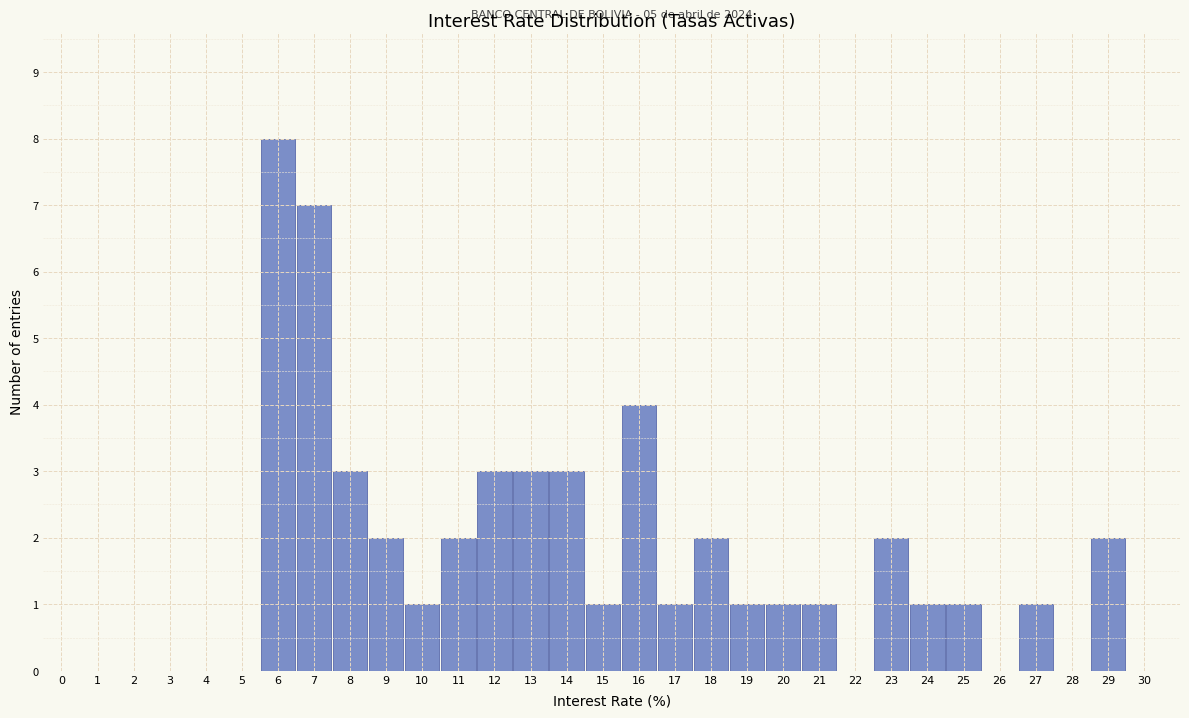

What is the sum of all values?

50